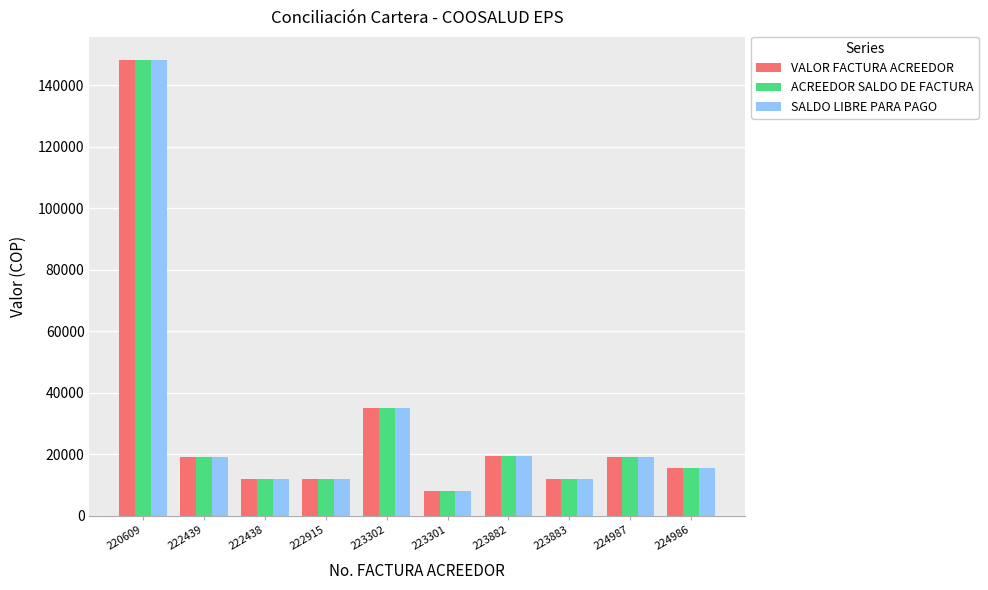

Is the value of ACREEDOR SALDO DE FACTURA at 223882 greater than the value of SALDO LIBRE PARA PAGO at 224986?

Yes